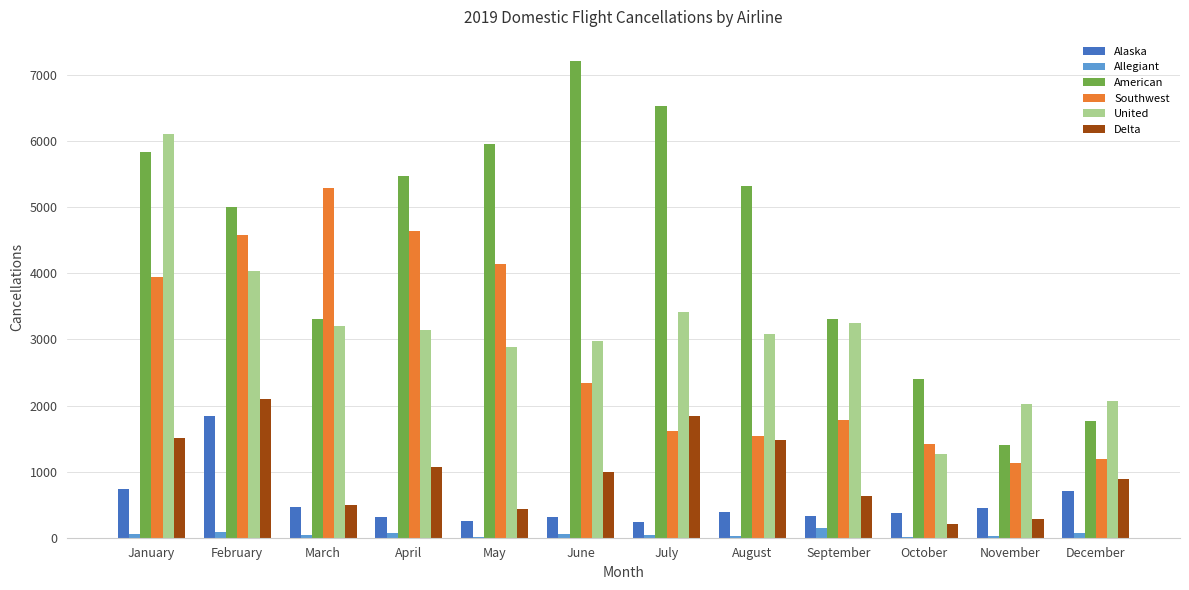

Are the bars horizontal?

No